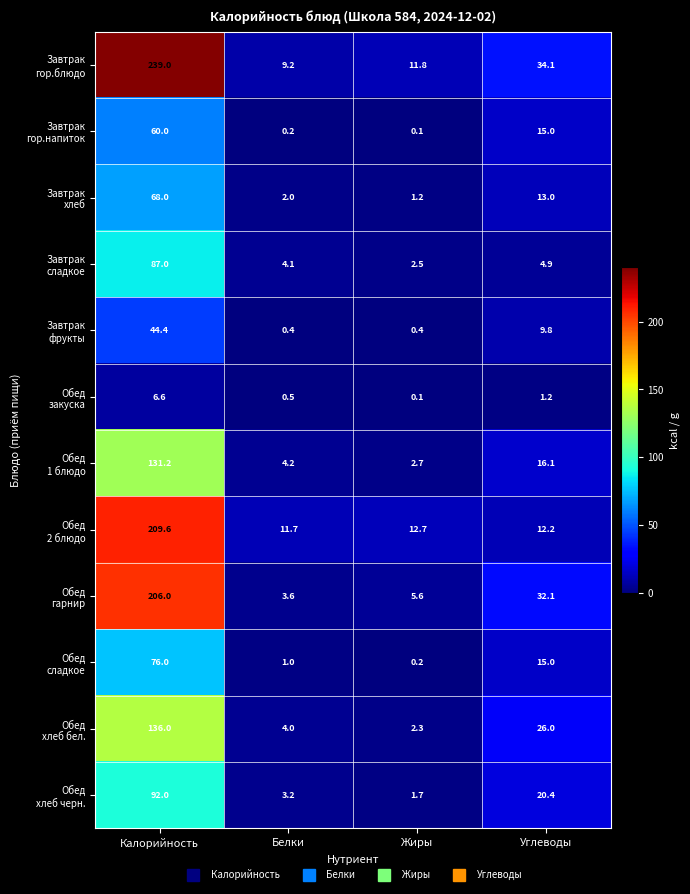

What is the spread (max minus min) of values at Калорийность?

232.4